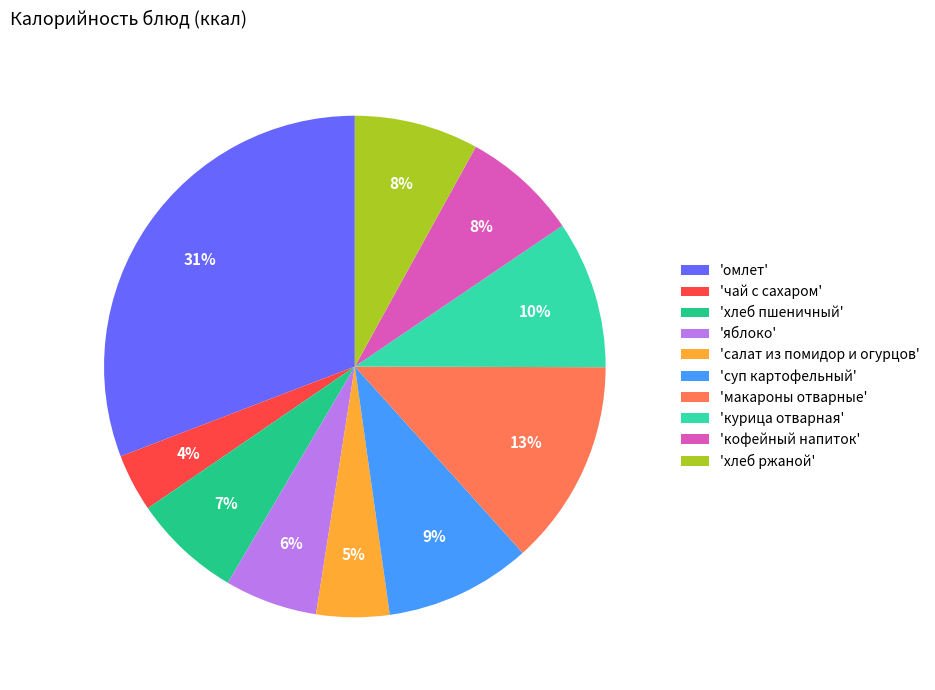

What percentage is the 'суп картофельный' slice, to the nearest percent?

9%